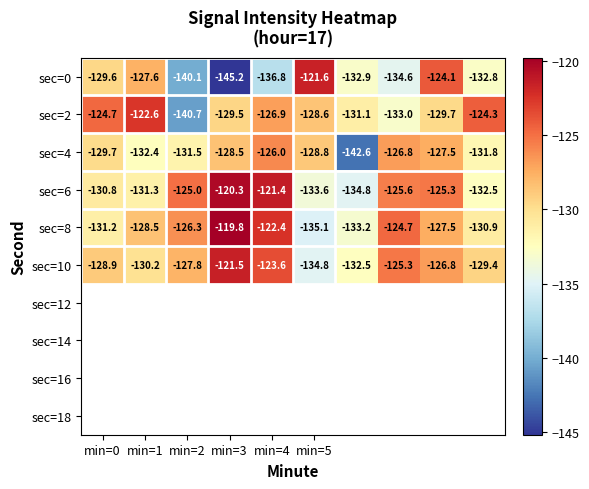

Rank the series by their maximum value, from lowest to highest.

sec=4, sec=2, sec=0, sec=10, sec=6, sec=8